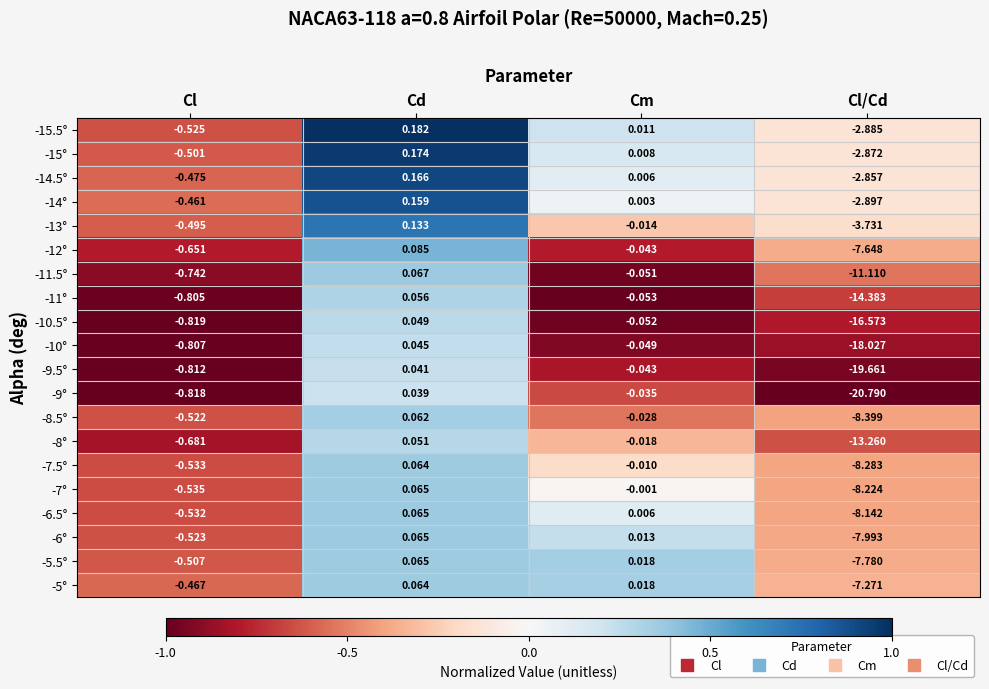

Is the value of -10.5° at Cl/Cd greater than the value of -6° at Cd?

No